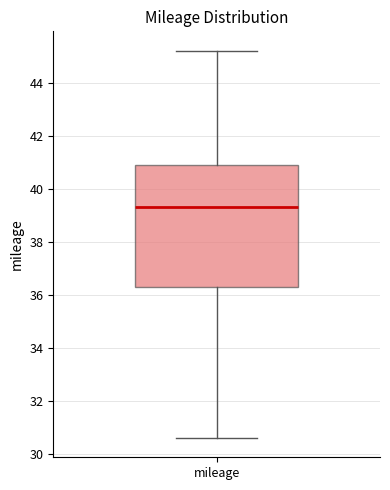

Read this box plot against the y-axis: the position of the median line, the range covered by the box, and the ends of both whiskers. The values are not printed on the chart, so give them approximately, as read against the axis.

median 39.4, box 36.4 to 41.0, whiskers 30.6 to 45.2